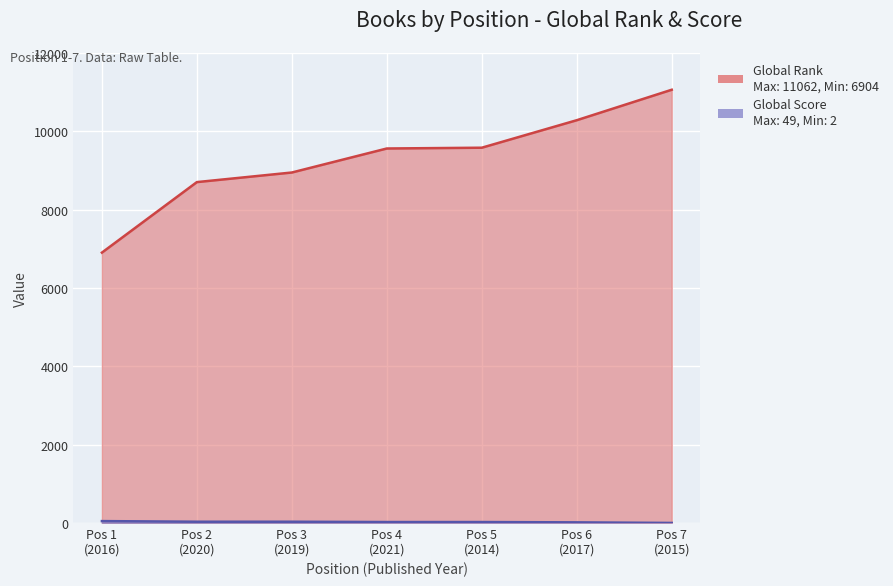

What is the maximum value shown in the chart?

11062